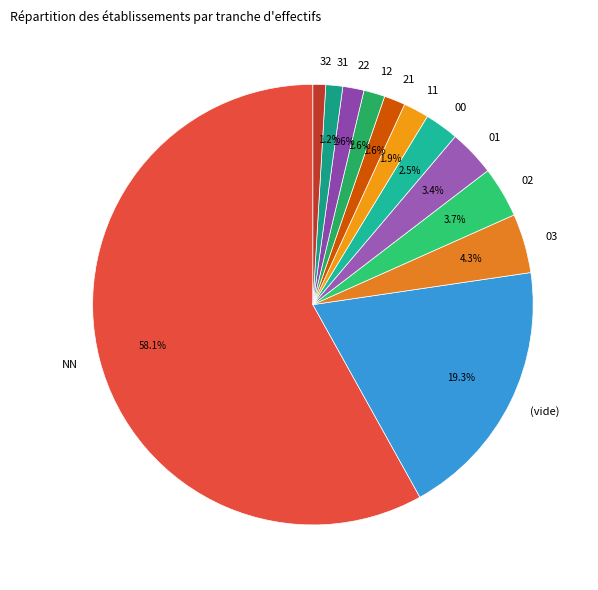

Does any single category account for the majority?

Yes